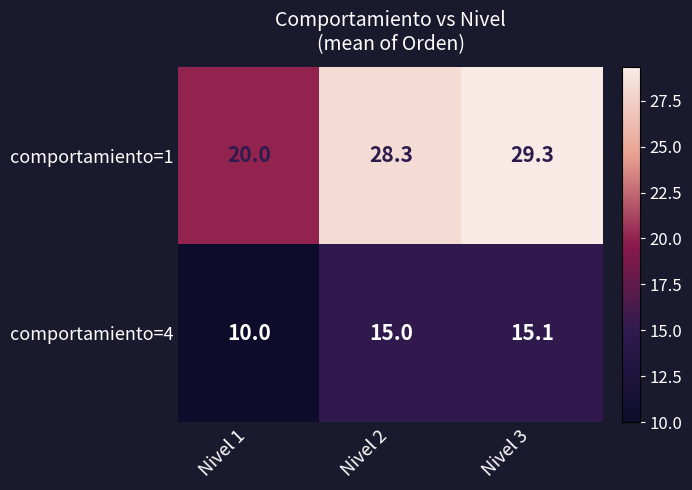

Reading left to right, what are all the values shown in this chart?

comportamiento=1: Nivel 1=20.0	Nivel 2=28.3	Nivel 3=29.3
comportamiento=4: Nivel 1=10.0	Nivel 2=15.0	Nivel 3=15.1